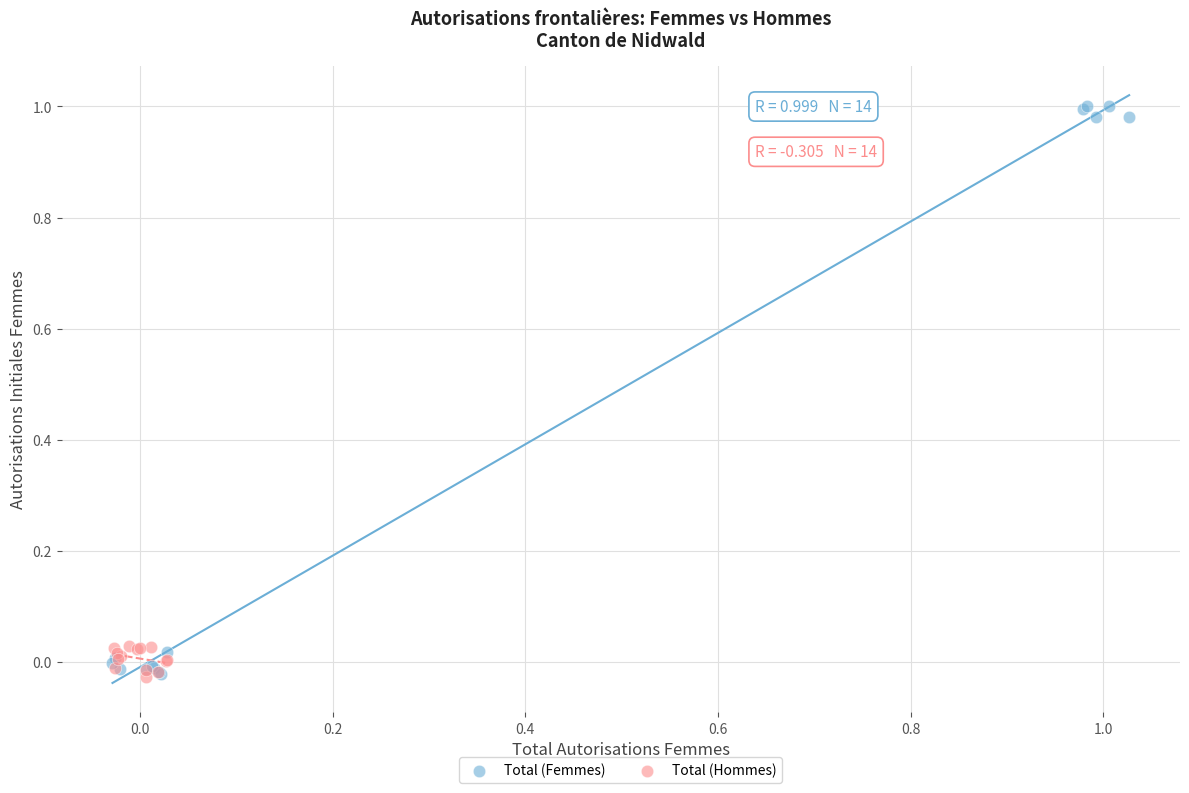

Which series has the widest spread of Y values?

Total (Femmes)